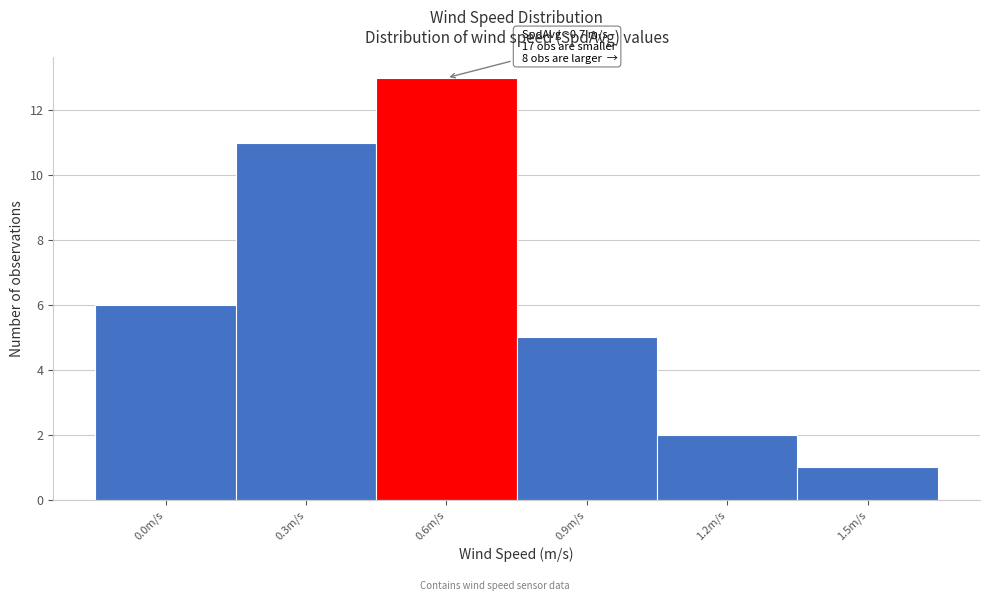

Reading left to right, transcribe all the data shown in this chart.

0.0m/s=6	0.3m/s=11	0.6m/s=13	0.9m/s=5	1.2m/s=2	1.5m/s=1